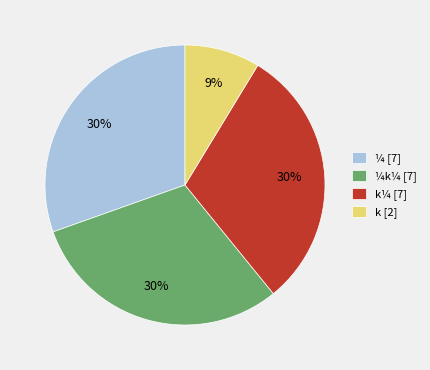

What is the smallest slice in the pie chart?

k [2]